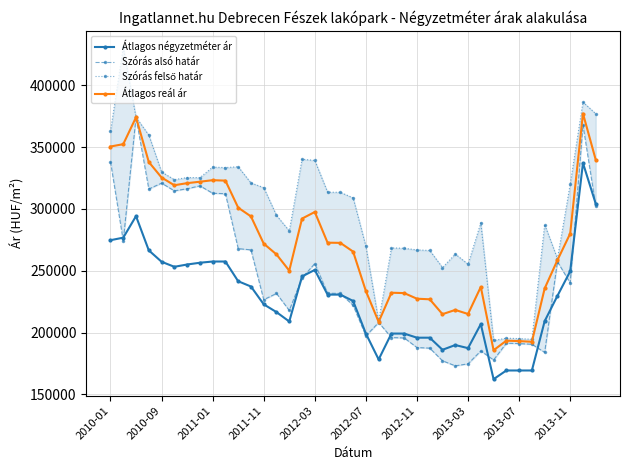

Reading left to right, what are all the values shown in this chart?

Átlagos négyzetméter ár: 274732	276787	294200	266517	257286	253205	255057	256481	257478	257478	241526	237252	222842	216526	208935	245391	250695	230690	230690	225547	199160	178214	199160	199160	195826	195826	186036	189876	187367	206827	162261	169285	169285	169285	209199	229700	249576	337187	304241
Szórás alsó határ: 338291	274172	374198	316168	320937	314679	316374	318733	312733	312366	267921	266899	226590	231629	217880	244136	255833	231819	231674	221999	197295	208120	195941	195636	187846	187370	177130	173043	174673	185093	177762	191392	191043	190498	183935	257358	240091	367977	302483
Szórás felső határ: 362799	430738	374198	359864	330001	323743	325438	325381	333885	333518	334193	321083	317302	294815	282276	340286	339299	313627	313482	309017	269857	209128	268503	268198	266906	266430	252632	263539	255357	288741	193588	195432	195083	194538	287401	259774	320079	386537	377107
Átlagos reál ár: 350545	352455	374198	338016	325469	319211	320906	322057	323309	322942	301057	293991	271946	263222	250078	292211	297566	272723	272578	265508	233576	208624	232222	231917	227376	226900	214881	218291	215015	236917	185675	193412	193063	192518	235668	258566	280085	377257	339795